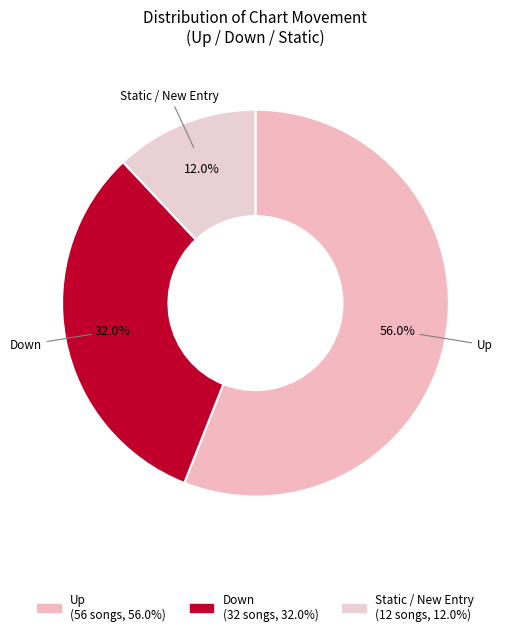

How many slices are in this pie chart?

3